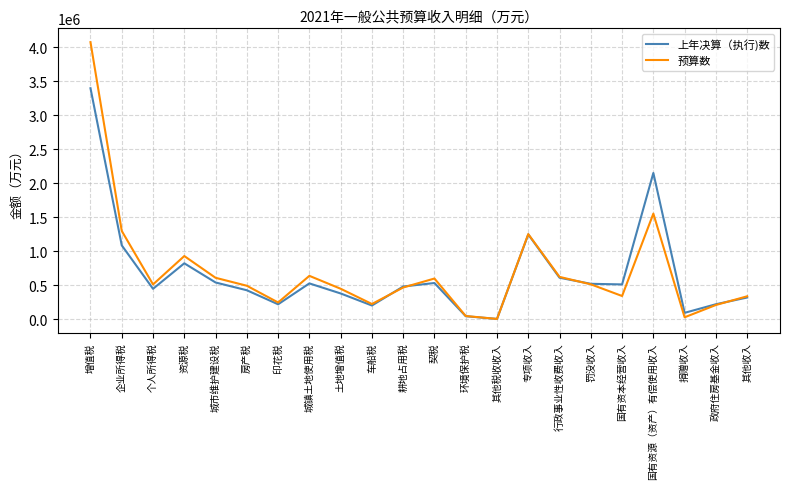

Which label corresponds to the largest value in the chart?

增值税